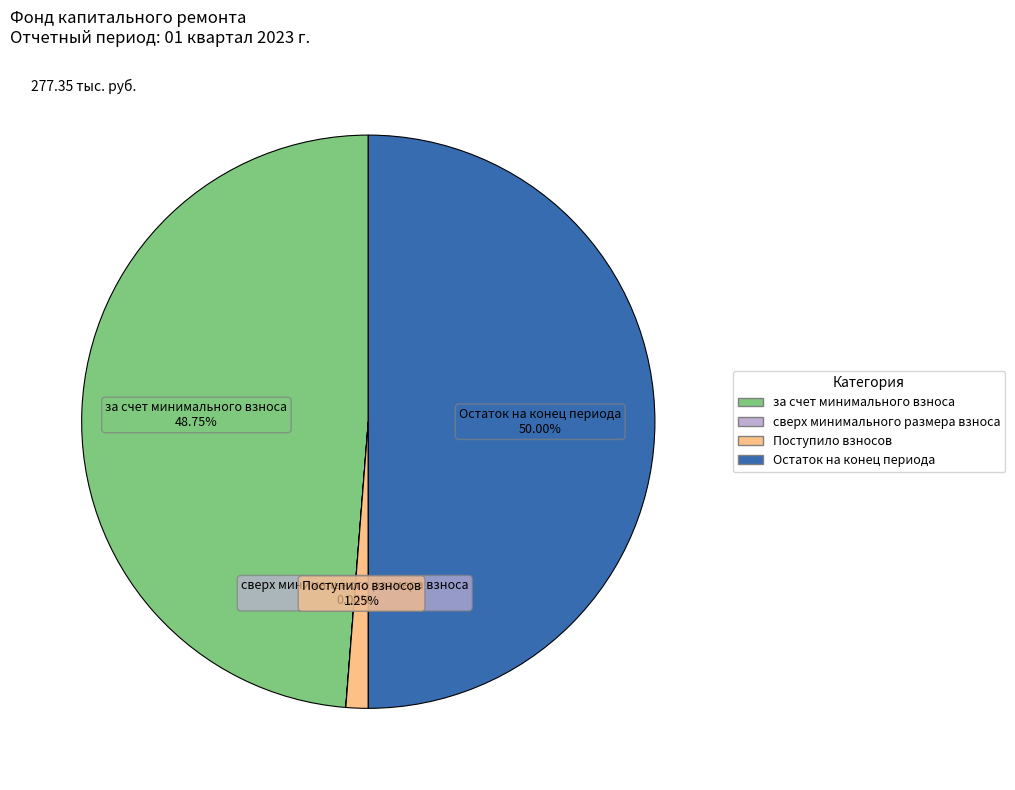

The Поступило взносов slice represents 15% of the pie. True or false?

False